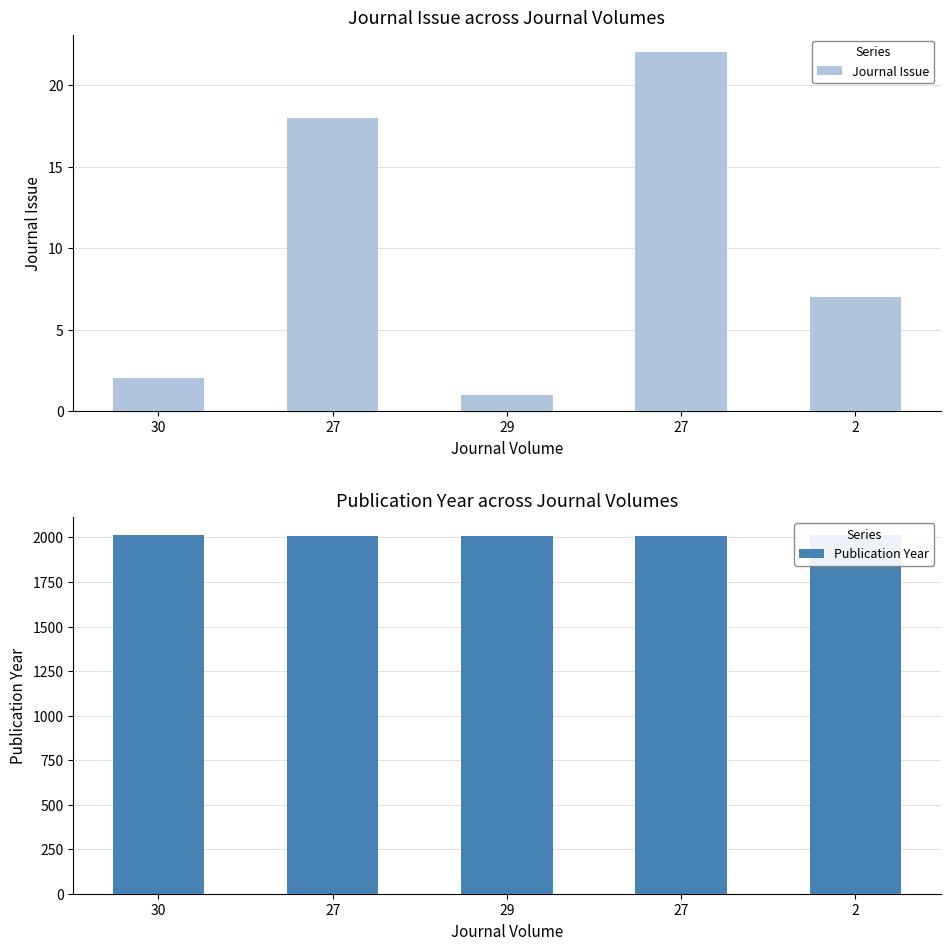

Reading right to left, list all the values displayed in this chart.

Journal Issue: 2=7	27=22	29=1	27=18	30=2
Publication Year: 2=2013	27=2008	29=2010	27=2008	30=2011